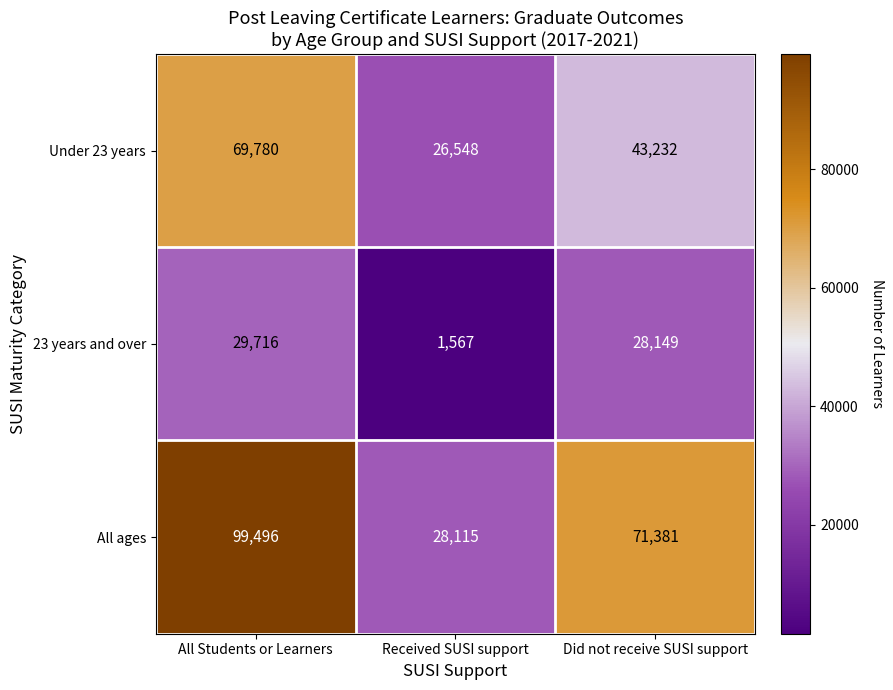

Which label corresponds to the largest value in the chart?

All Students or Learners